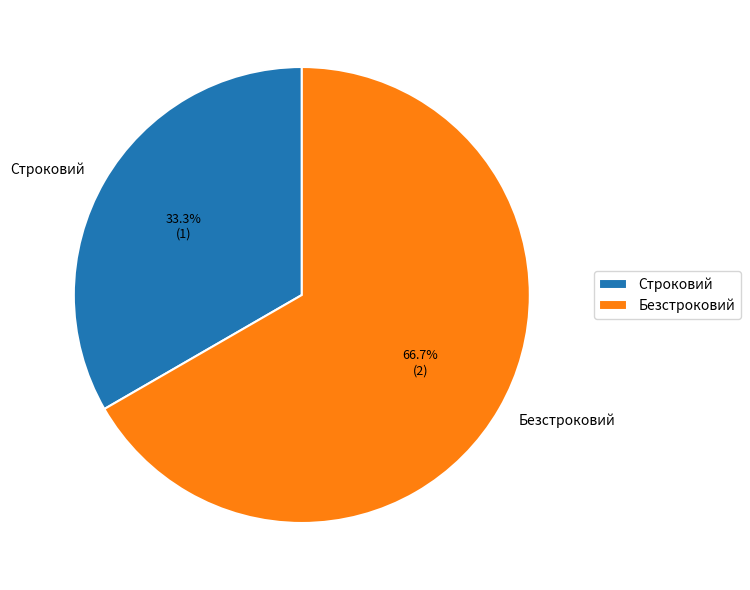

The Безстроковий slice represents 67% of the pie. True or false?

True